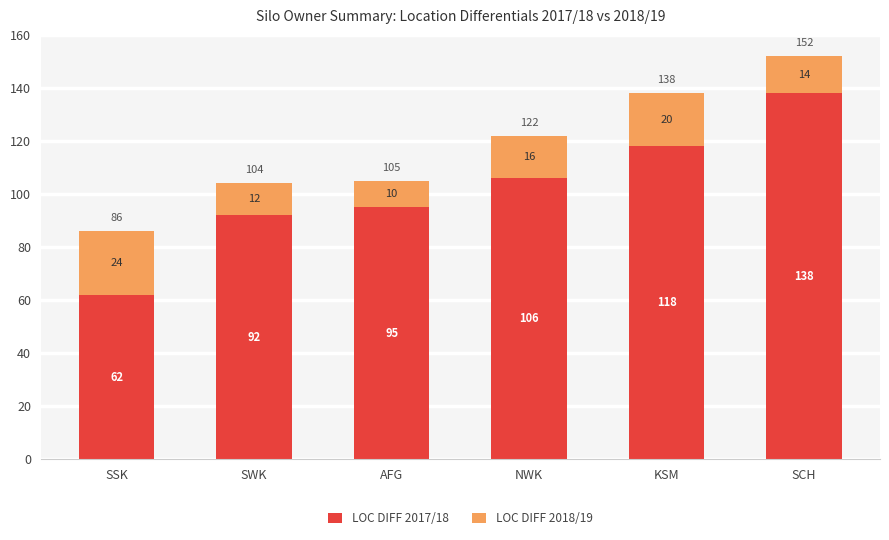

What is the lowest value of the LOC DIFF 2017/18 series?

62